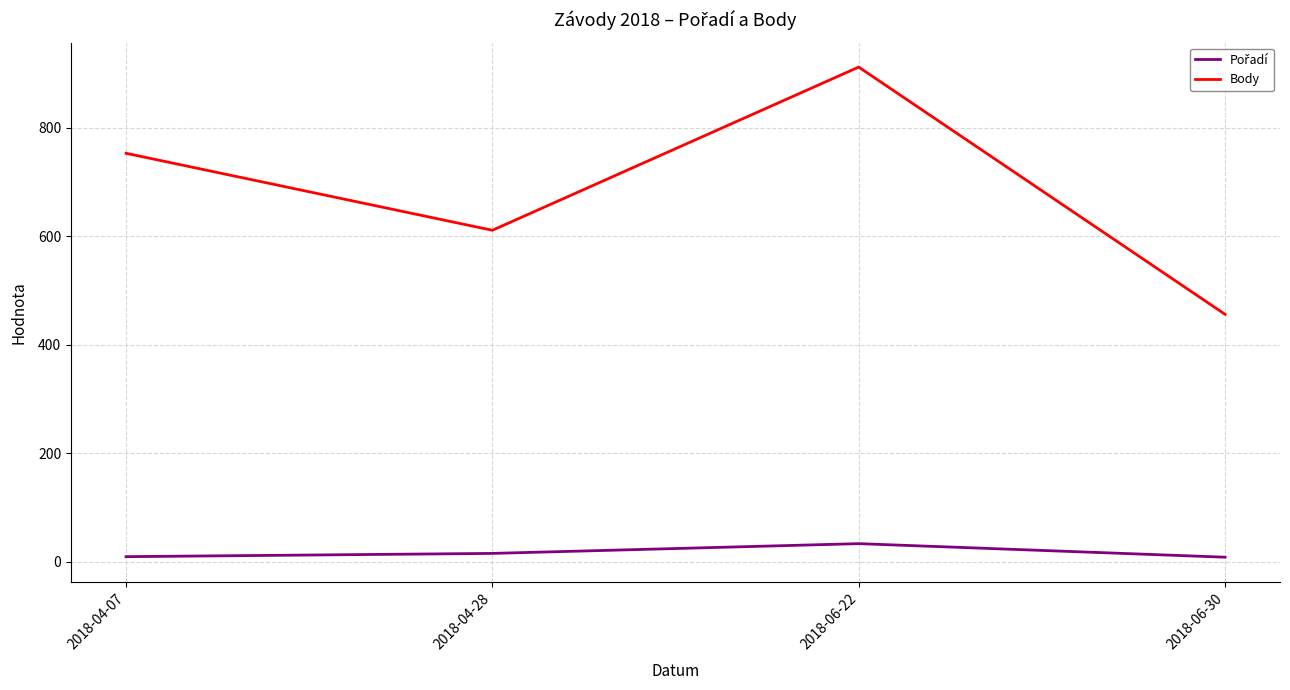

What is the sum of all Body values?

2732